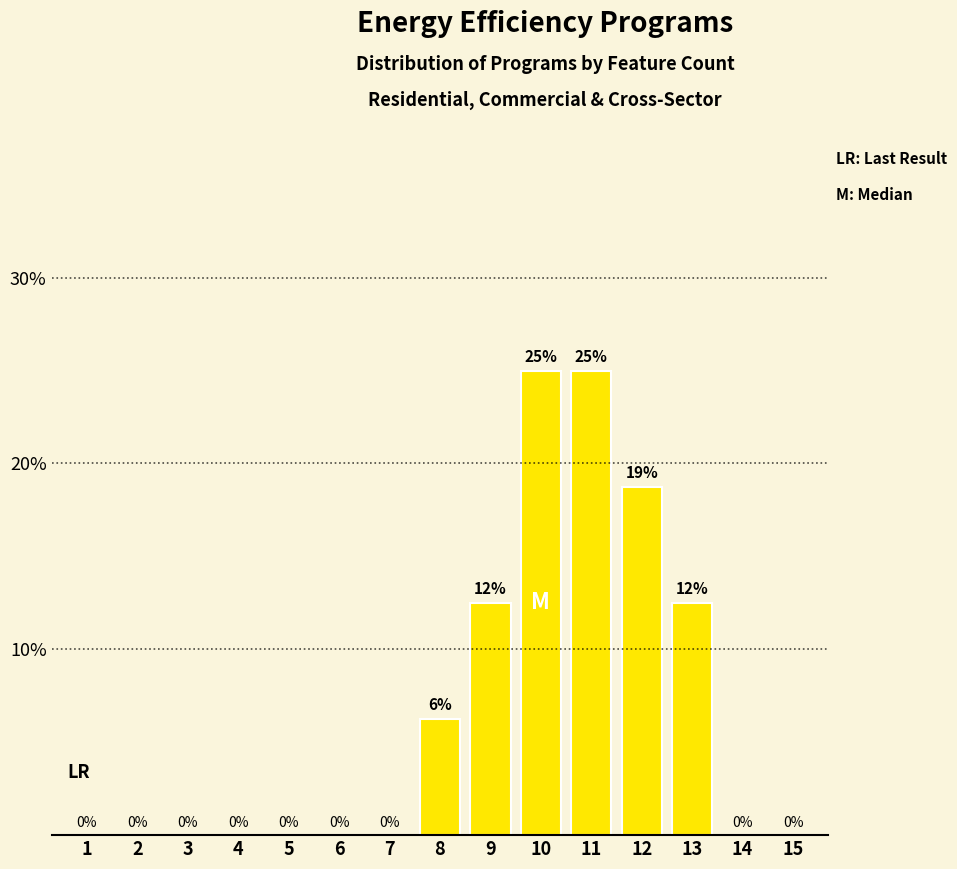

Read the value at 10.

25.0